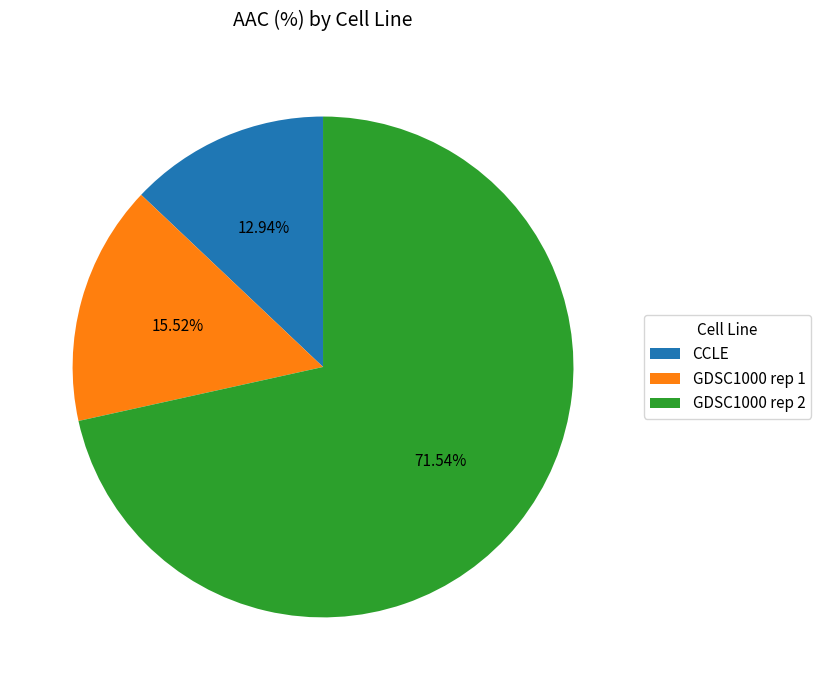

Which slice represents more than half of the pie?

GDSC1000 rep 2